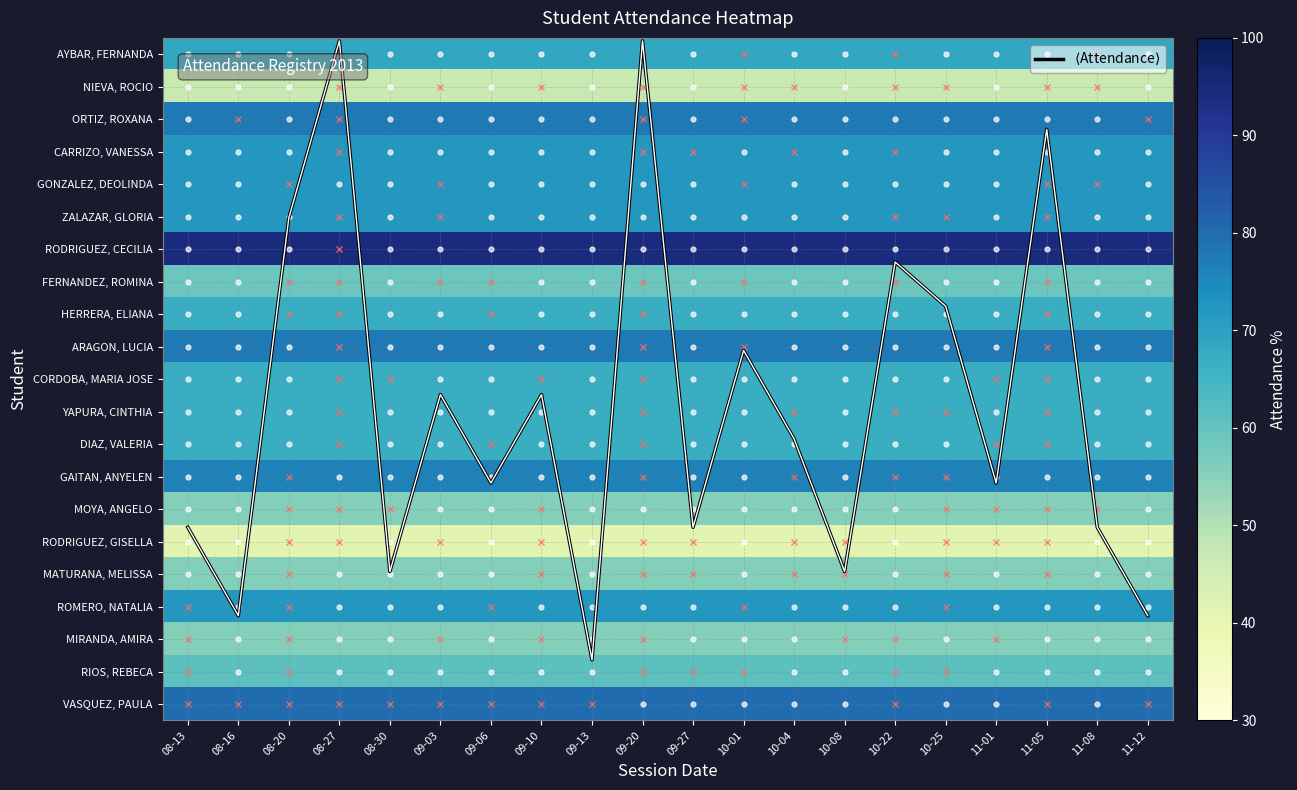

Which series has the largest total across all categories?

RODRIGUEZ, CECILIA